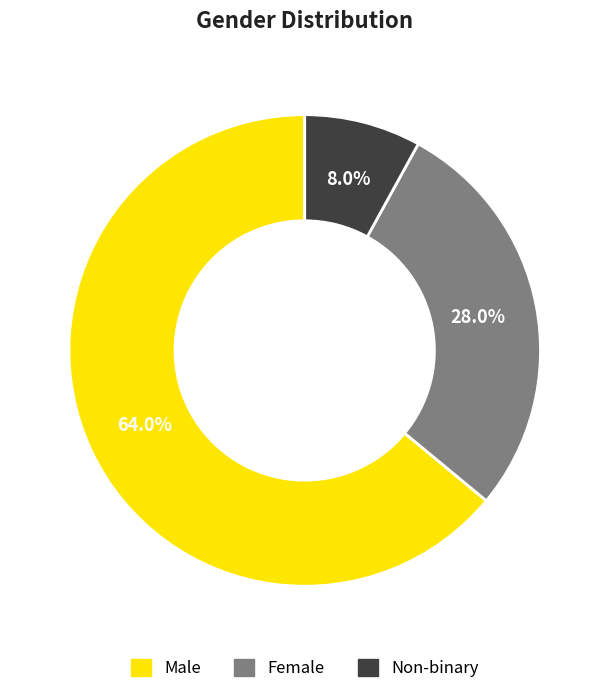

Is there any slice that represents more than half of the pie?

Yes